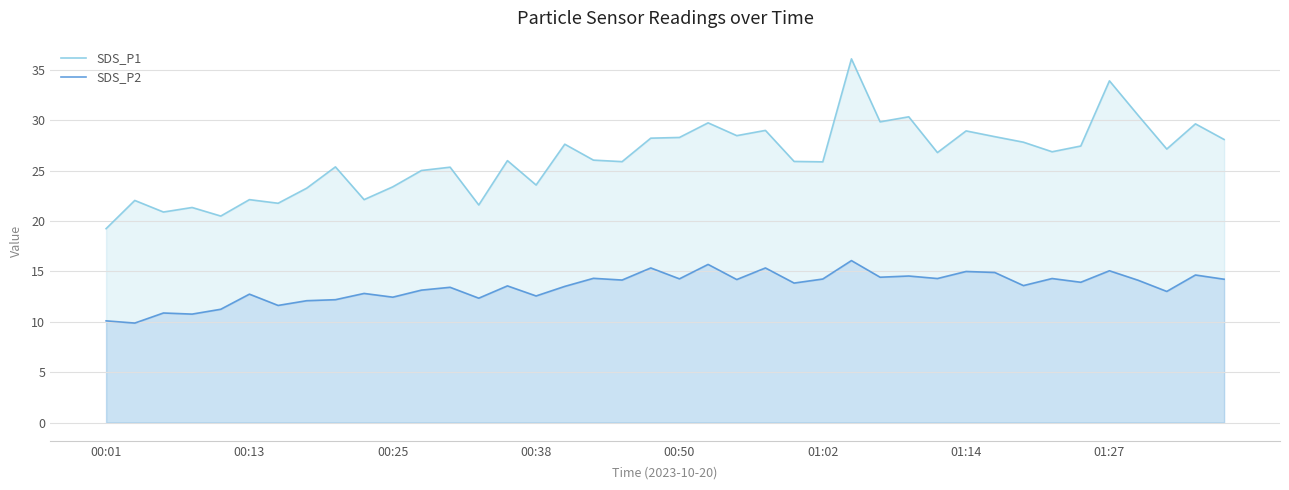

True or false: SDS_P2 has more than 0 interior local peaks.

True